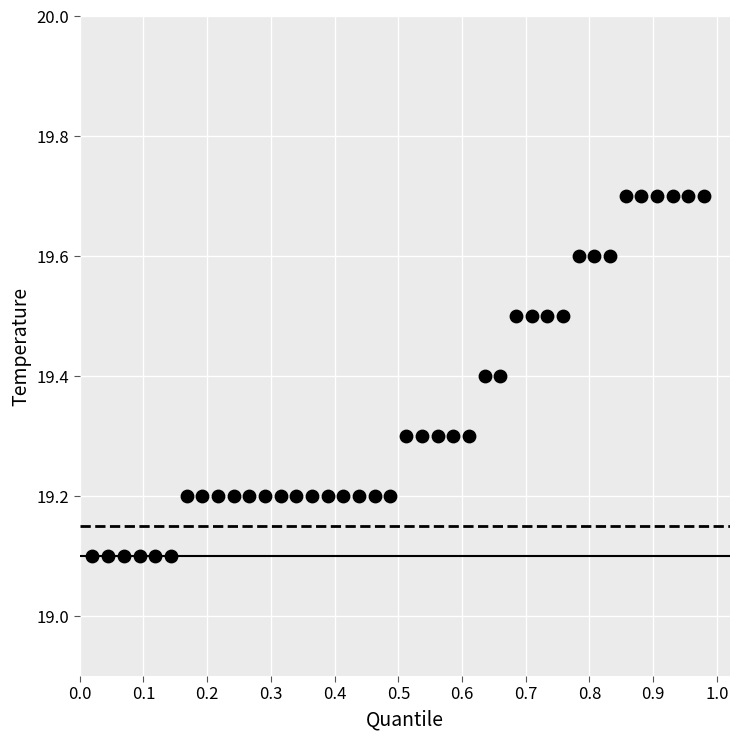

What is the range of X values (max minus min)?

1.0